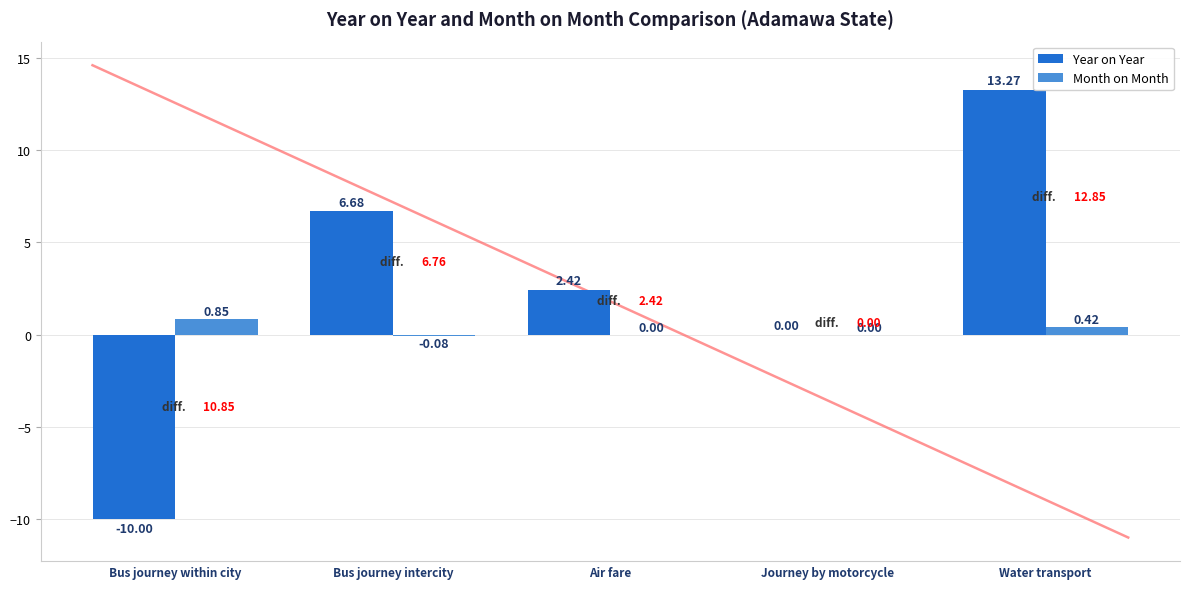

What is the sum of all Month on Month values?

1.2